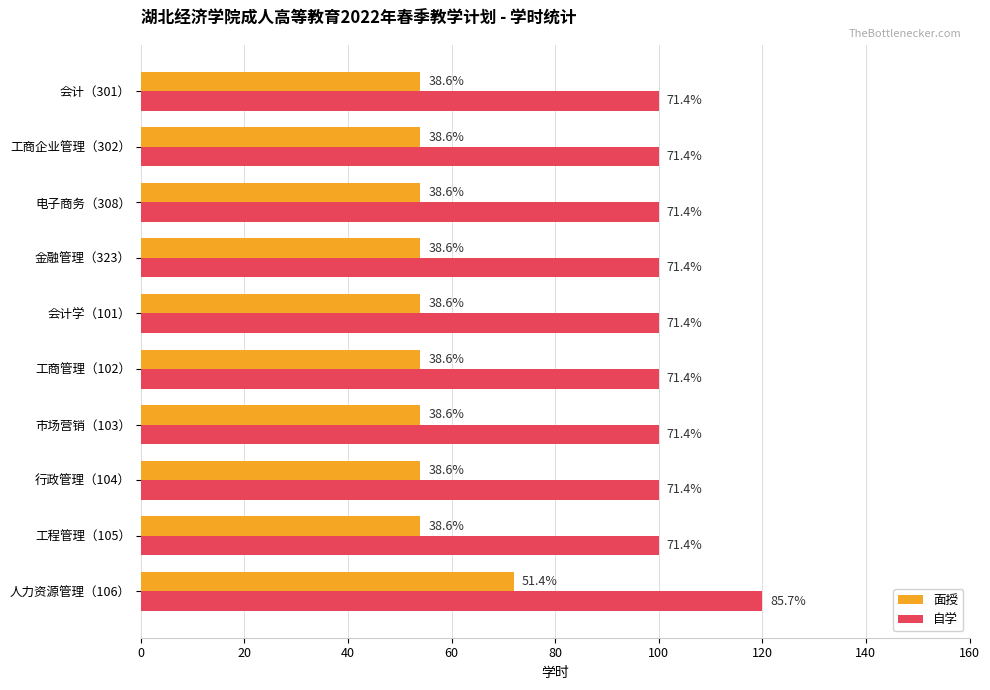

What position from the left is 金融管理（323）?

4